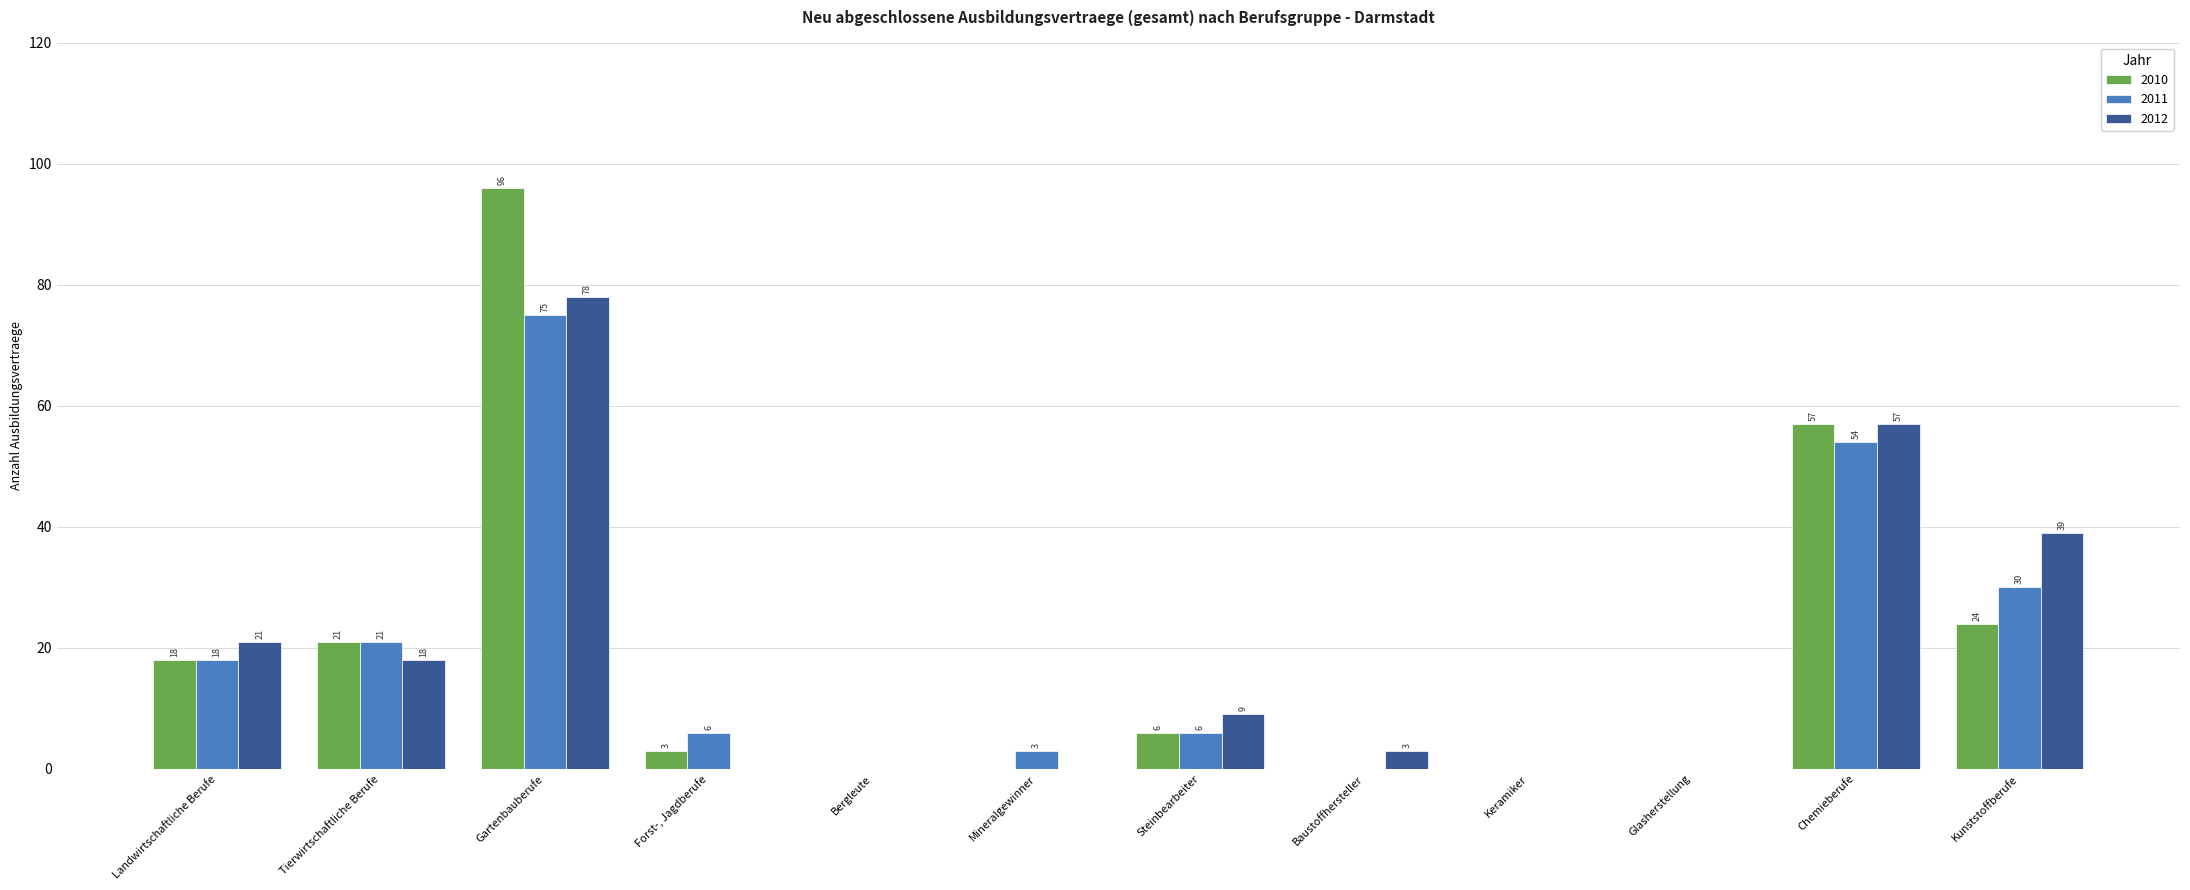

The 2010 series shows 18 at Landwirtschaftliche Berufe. True or false?

True